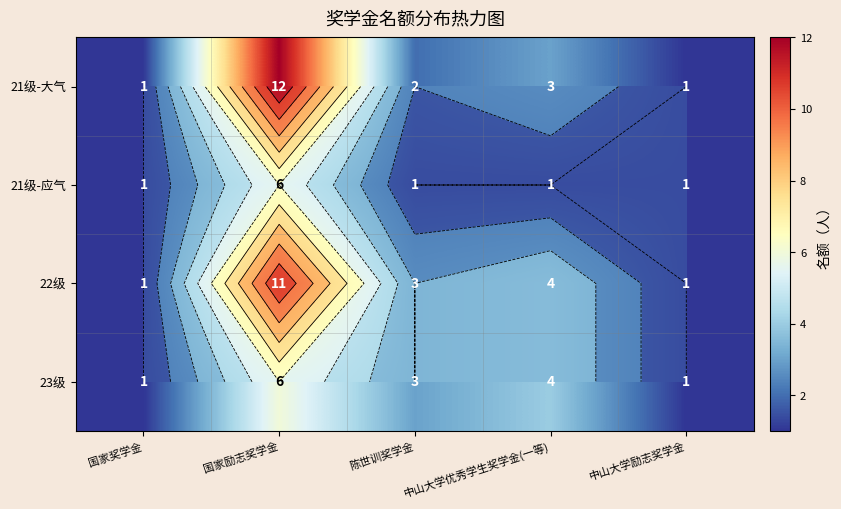

Rank the categories by 21级-应气 value from lowest to highest.

国家奖学金, 陈世训奖学金, 中山大学优秀学生奖学金(一等), 中山大学励志奖学金, 国家励志奖学金